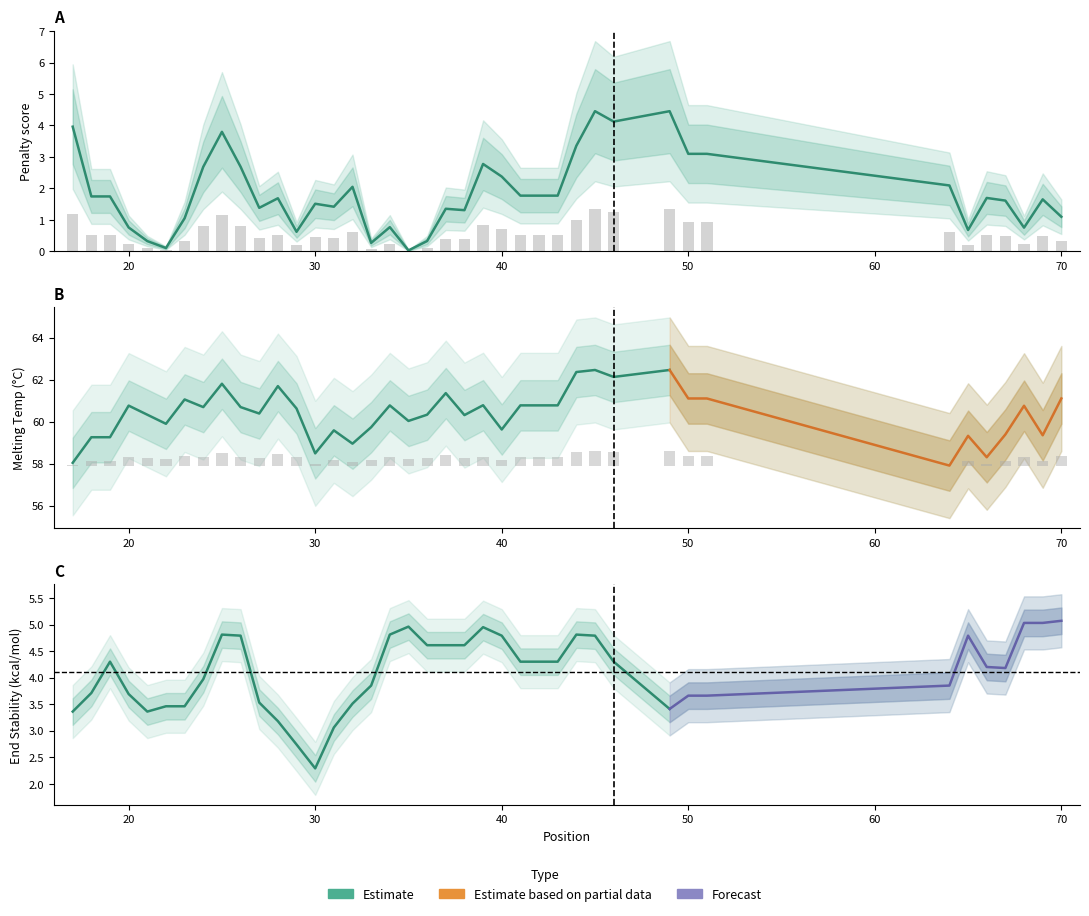

Which label corresponds to the largest value in the chart?

45